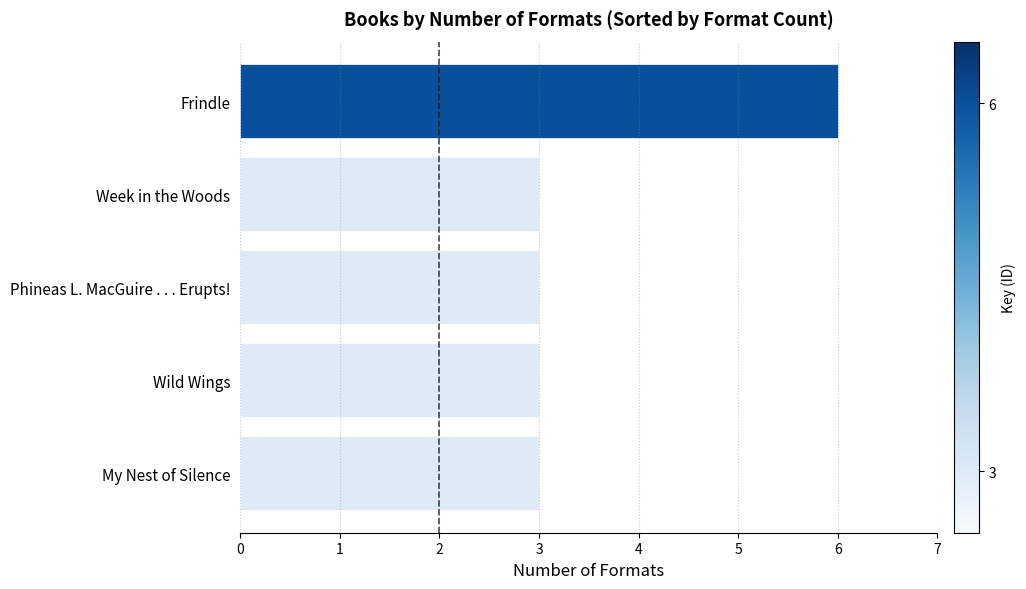

What is the approximate value at My Nest of Silence?

3